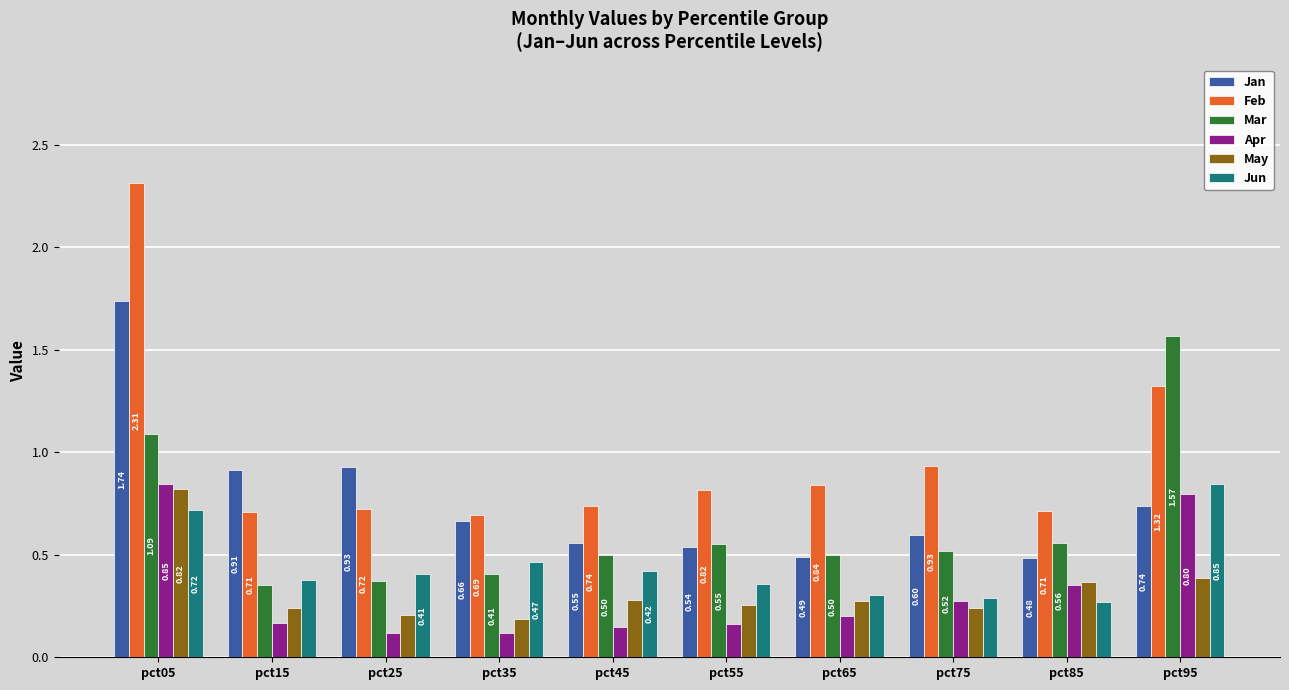

The value of Mar at pct45 is 0.5. True or false?

True